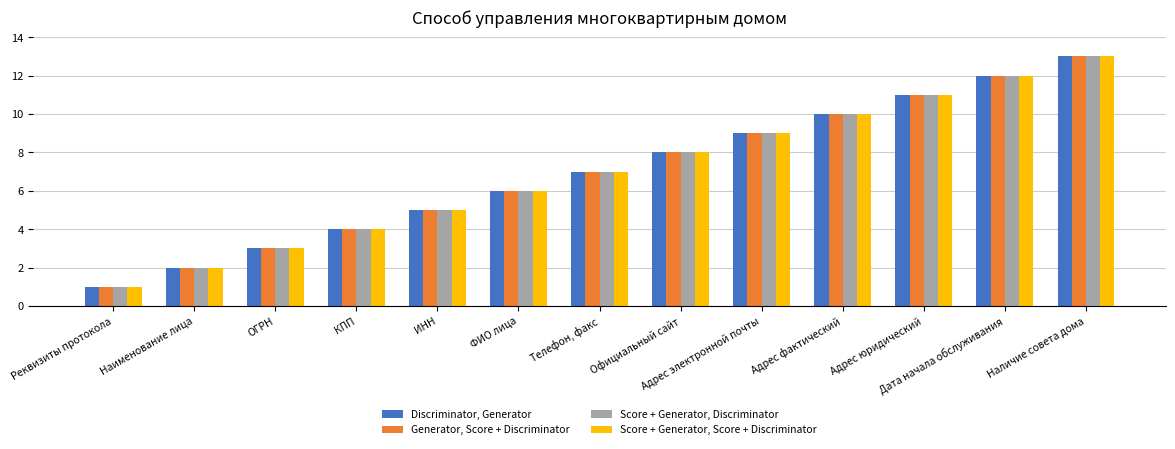

Reading right to left, extract all data points from this chart.

Discriminator, Generator: 13	12	11	10	9	8	7	6	5	4	3	2	1
Generator, Score + Discriminator: 13	12	11	10	9	8	7	6	5	4	3	2	1
Score + Generator, Discriminator: 13	12	11	10	9	8	7	6	5	4	3	2	1
Score + Generator, Score + Discriminator: 13	12	11	10	9	8	7	6	5	4	3	2	1